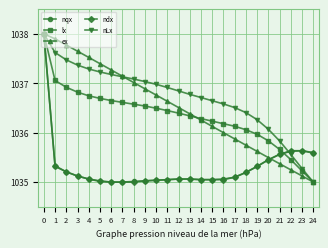

What is the maximum value for nqx?

1038.0